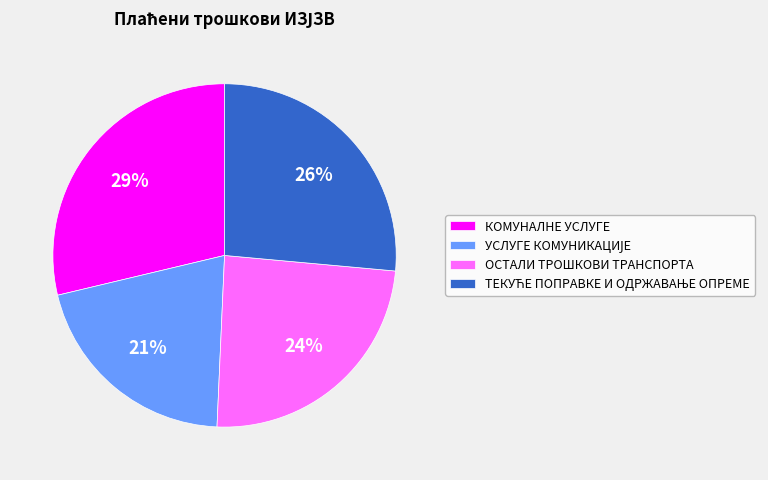

Is it true that КОМУНАЛНЕ УСЛУГЕ is 35% of the pie?

False